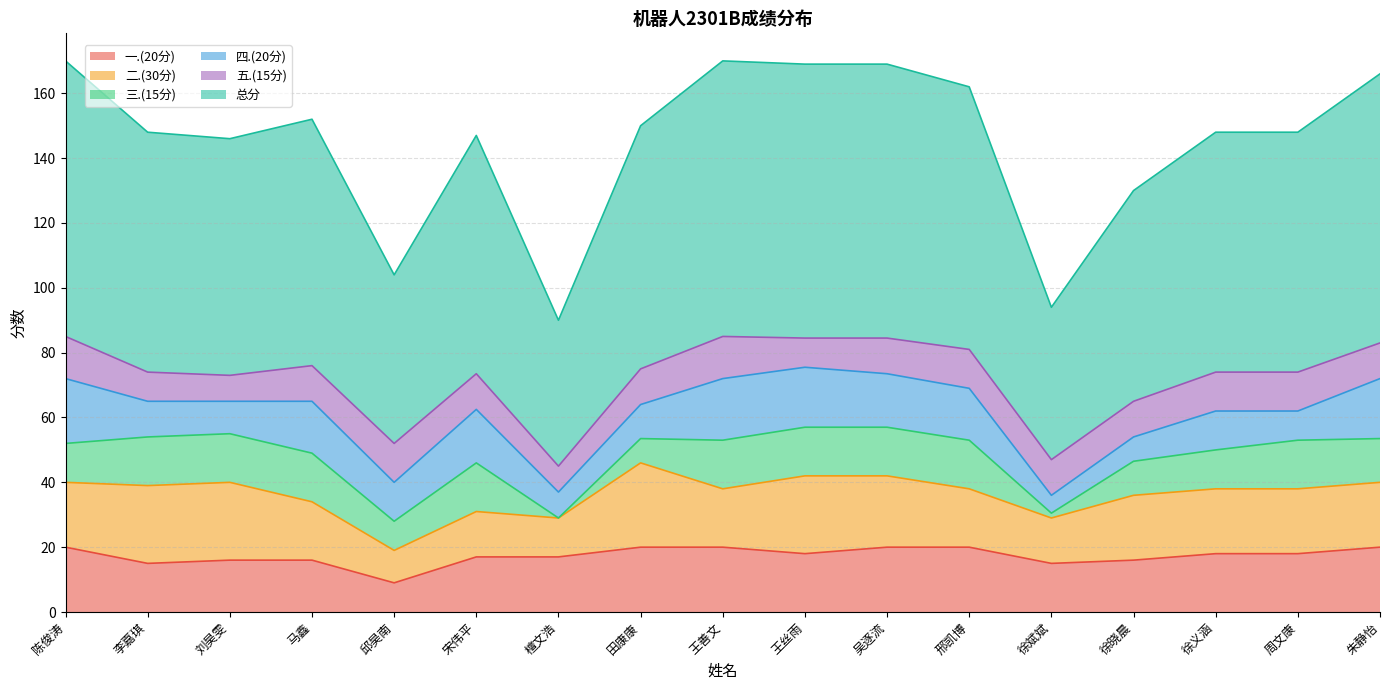

What is the label of the 1st point from the right?

朱静怡